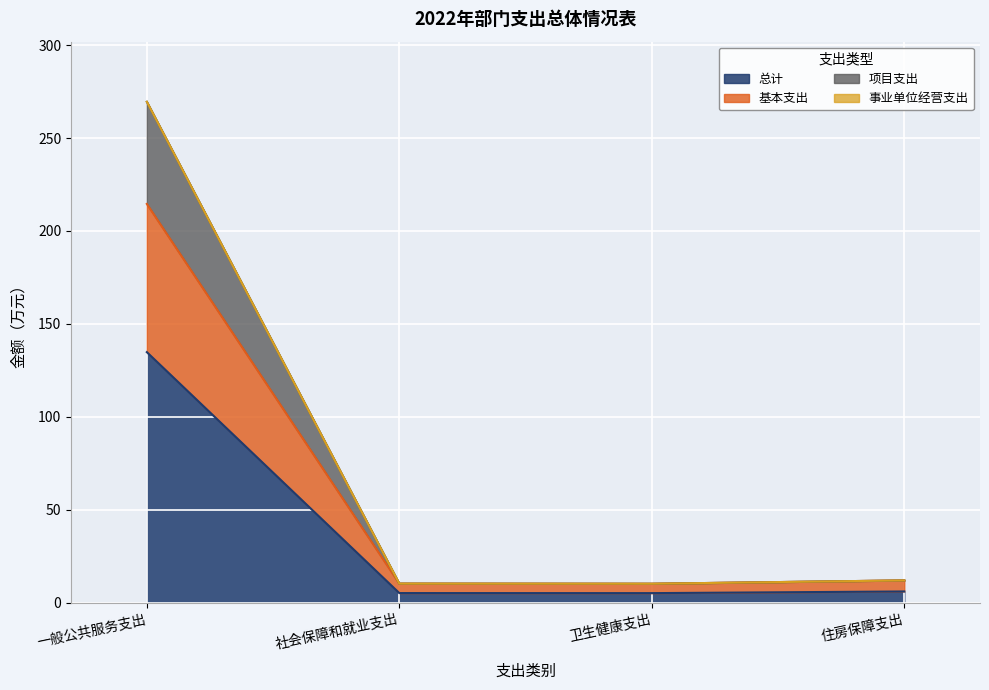

Which label corresponds to the largest value in the chart?

一般公共服务支出